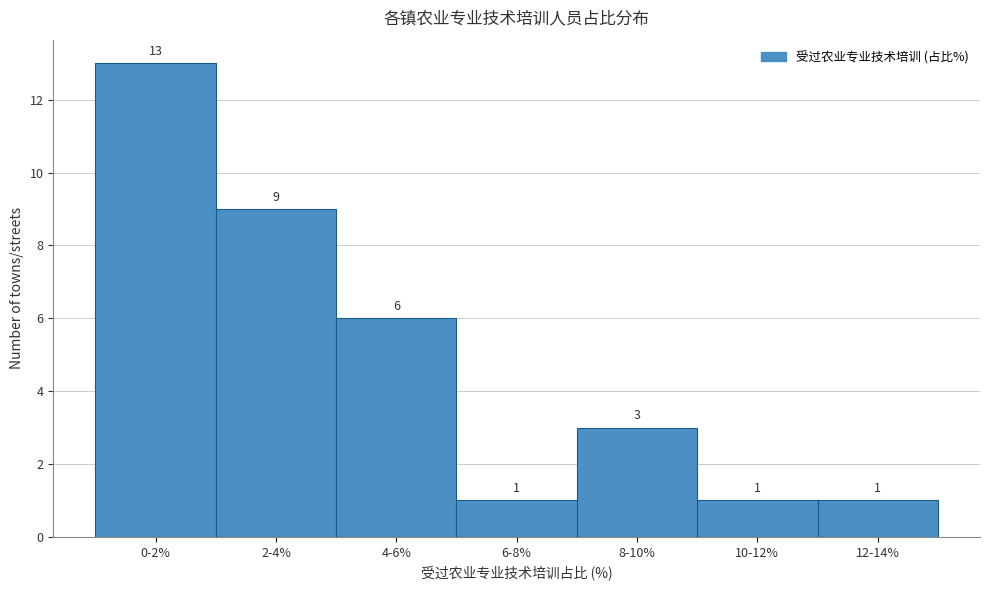

Reading right to left, transcribe all the data shown in this chart.

1	1	3	1	6	9	13